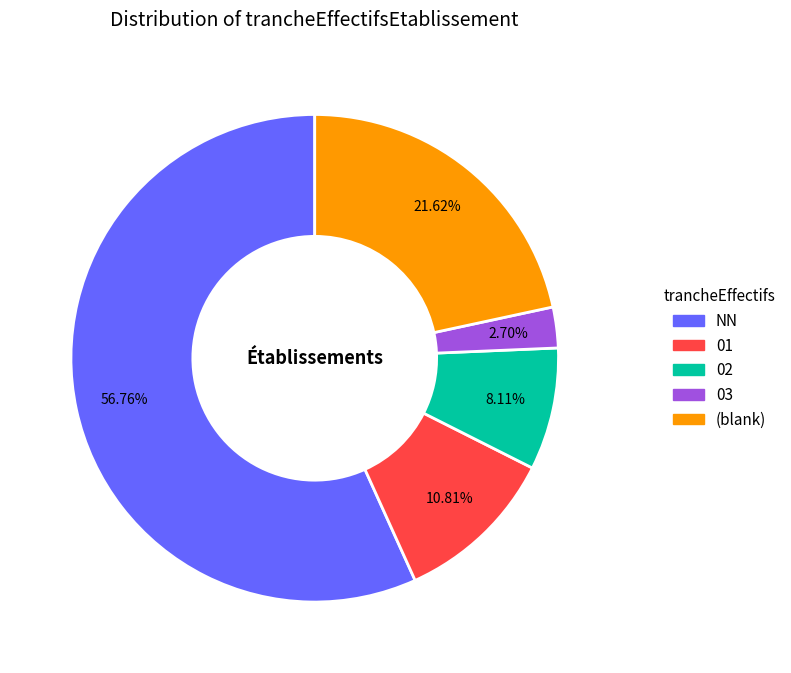

What percentage is the NN slice, to the nearest percent?

57%